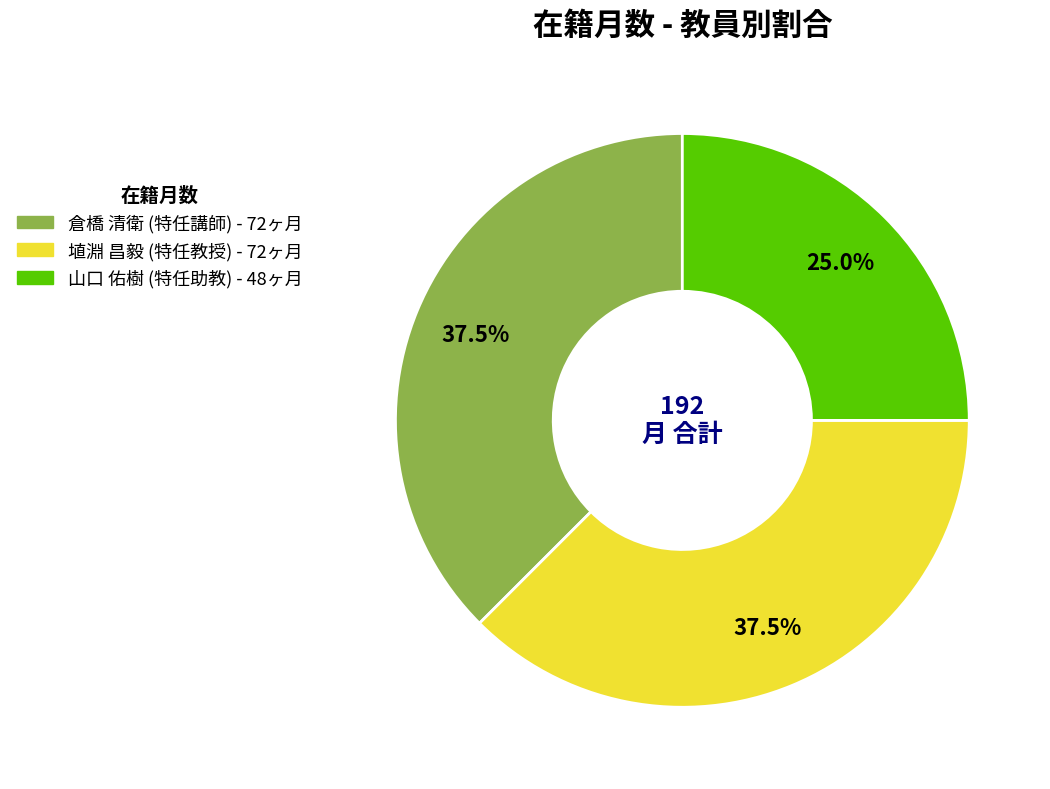

What percentage is the 山口 佑樹 (特任助教) slice, to the nearest percent?

25%